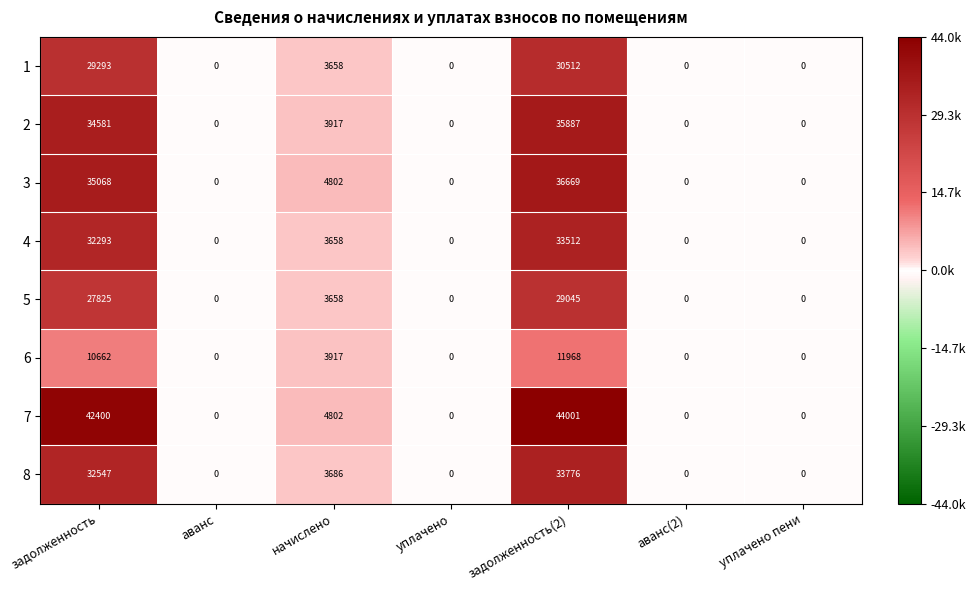

Which label corresponds to the largest value in the chart?

задолженность(2)